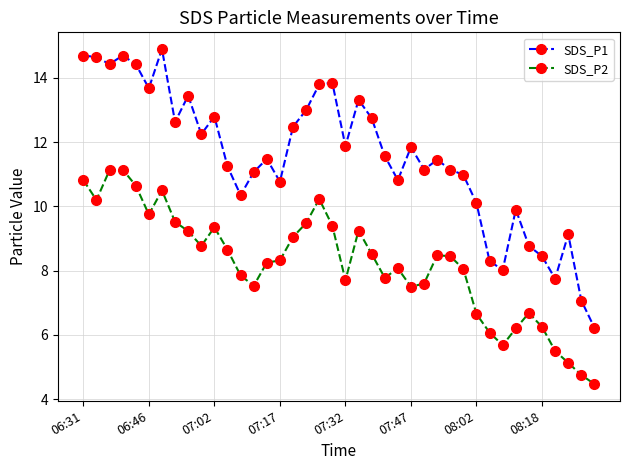

Rank the series by their maximum value, from highest to lowest.

SDS_P1, SDS_P2